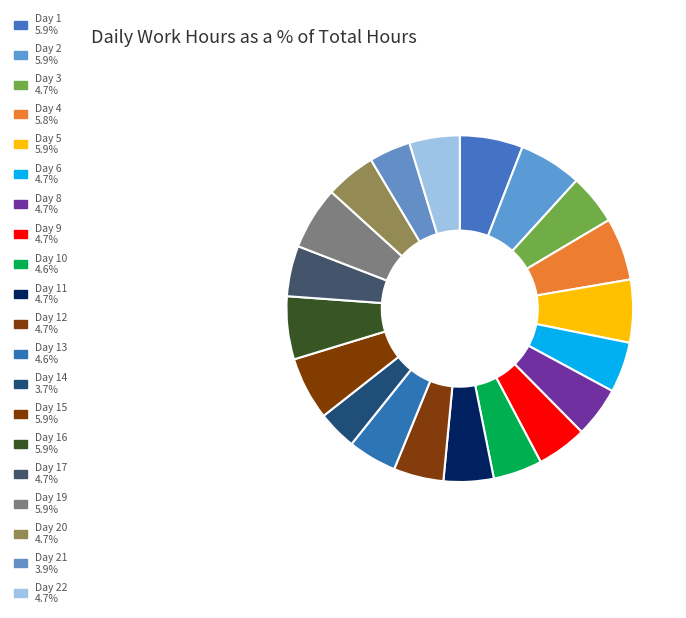

Does any single category account for the majority?

No